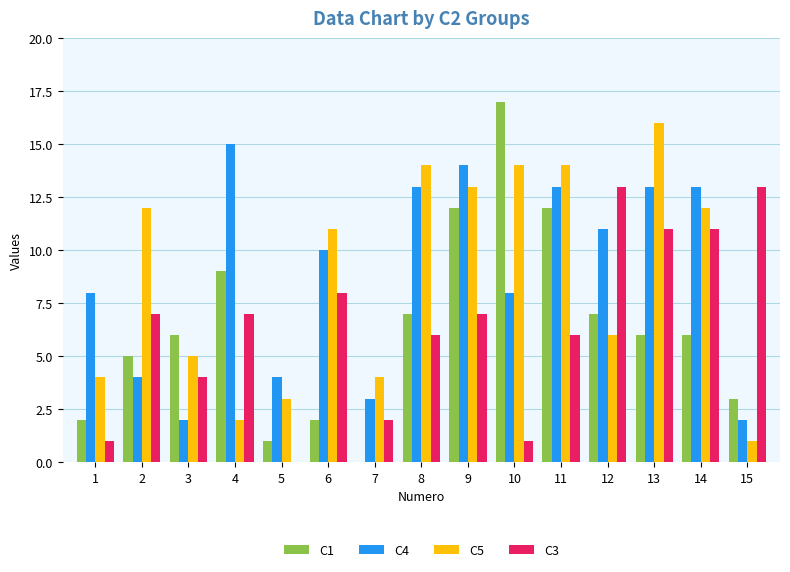

What is the total value across all series at 12?

37